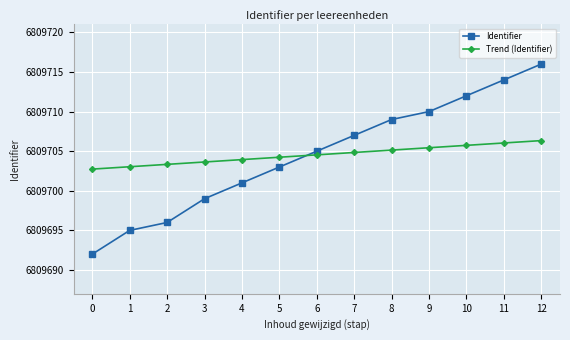

At which category is the sum across all series the highest?

12